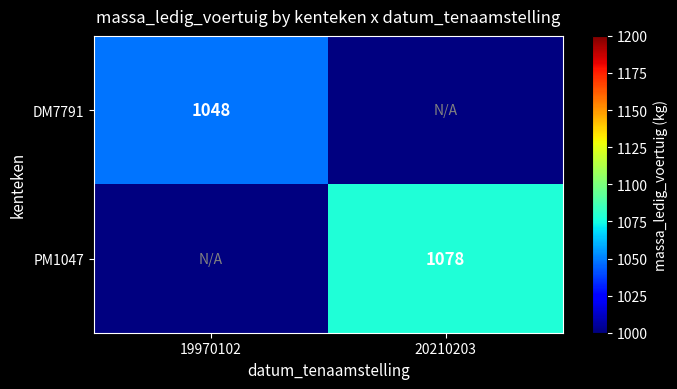

Rank the series by their maximum value, from lowest to highest.

DM7791, PM1047